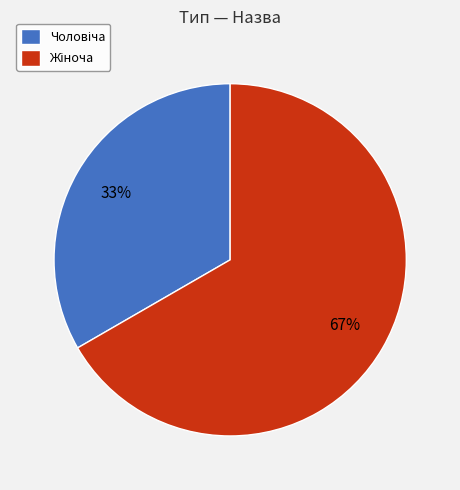

Does any single category account for the majority?

Yes